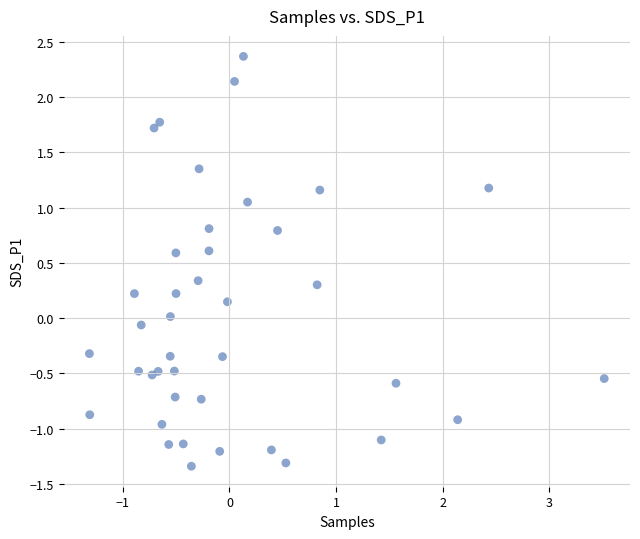

What is the range of Y values (max minus min)?

3.7